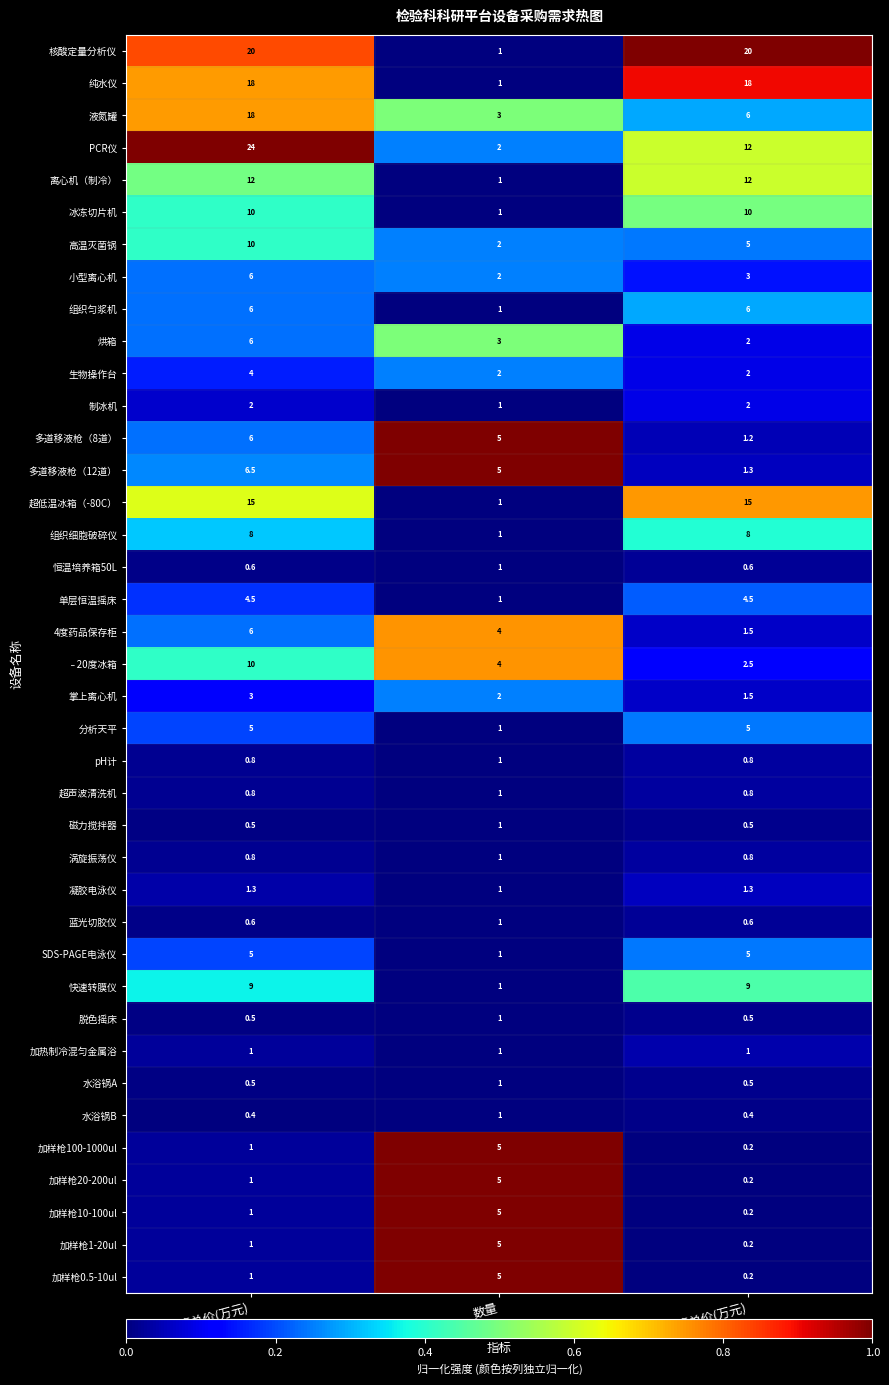

What is the sum of all 生物操作台 values?

8.0